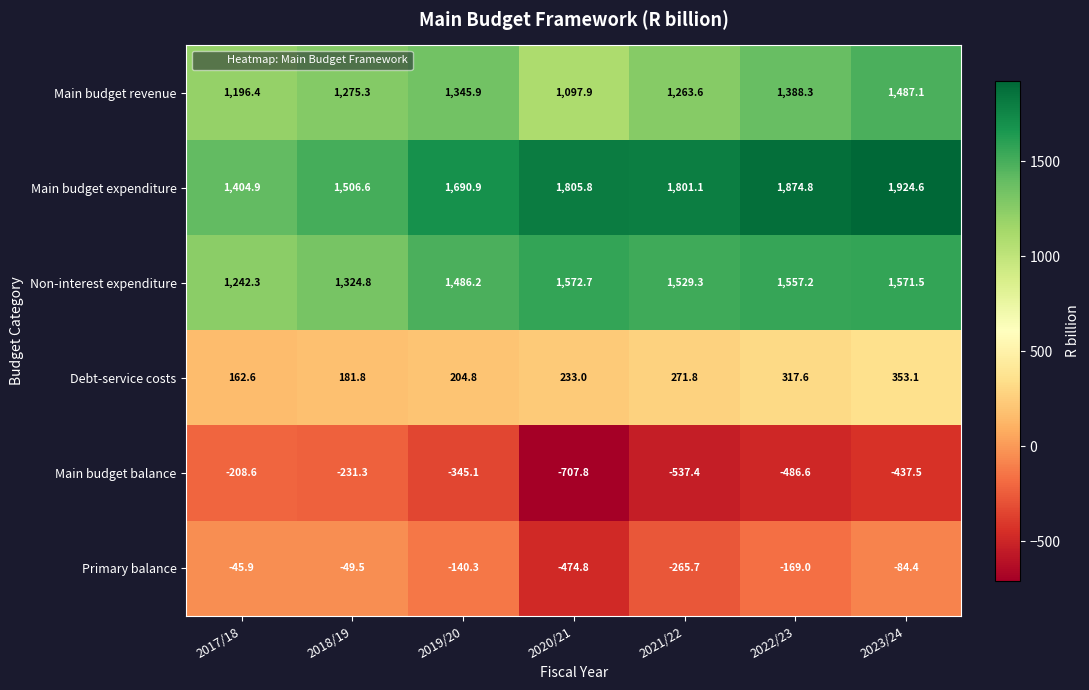

What is the difference between the second highest and second lowest values in the Main budget balance series?

306.1